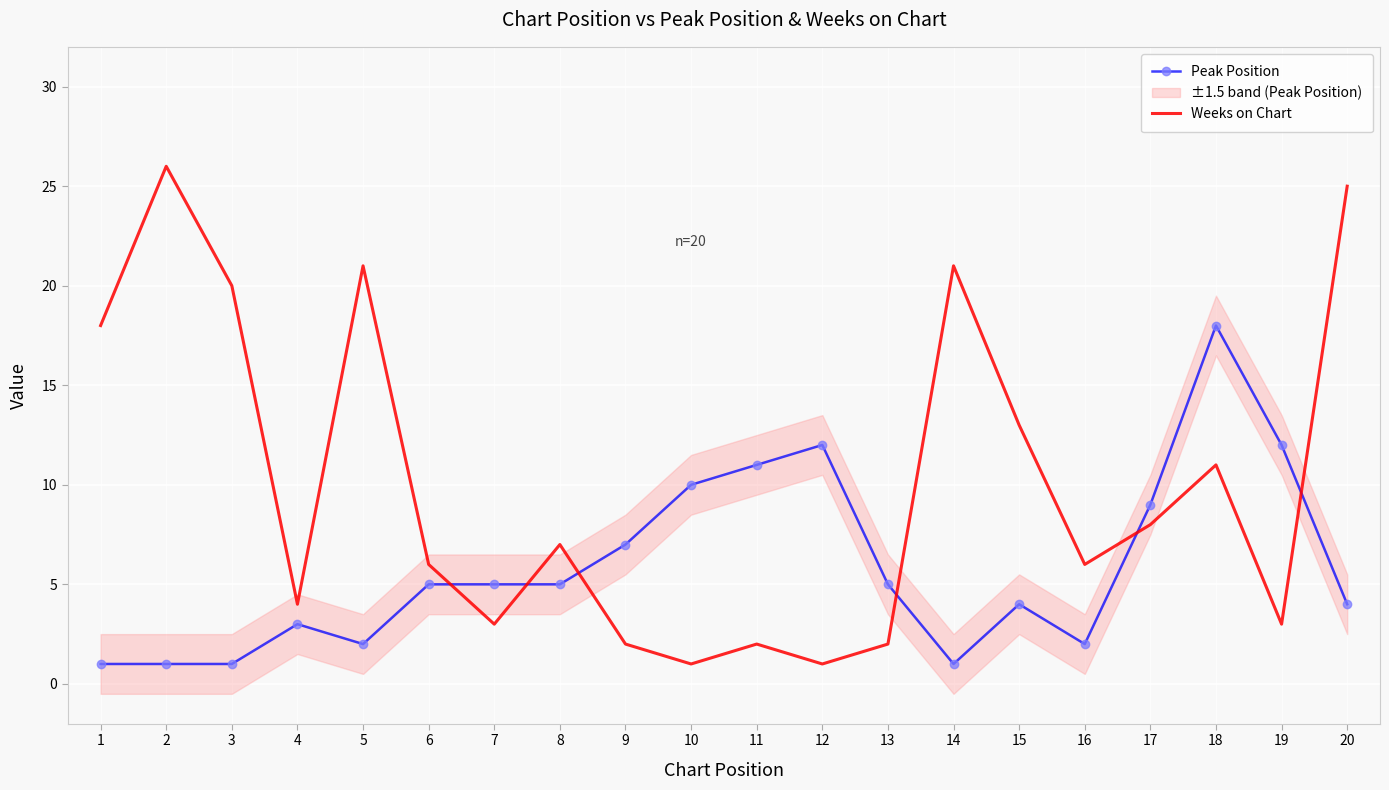

At which label does Peak Position reach its minimum?

1